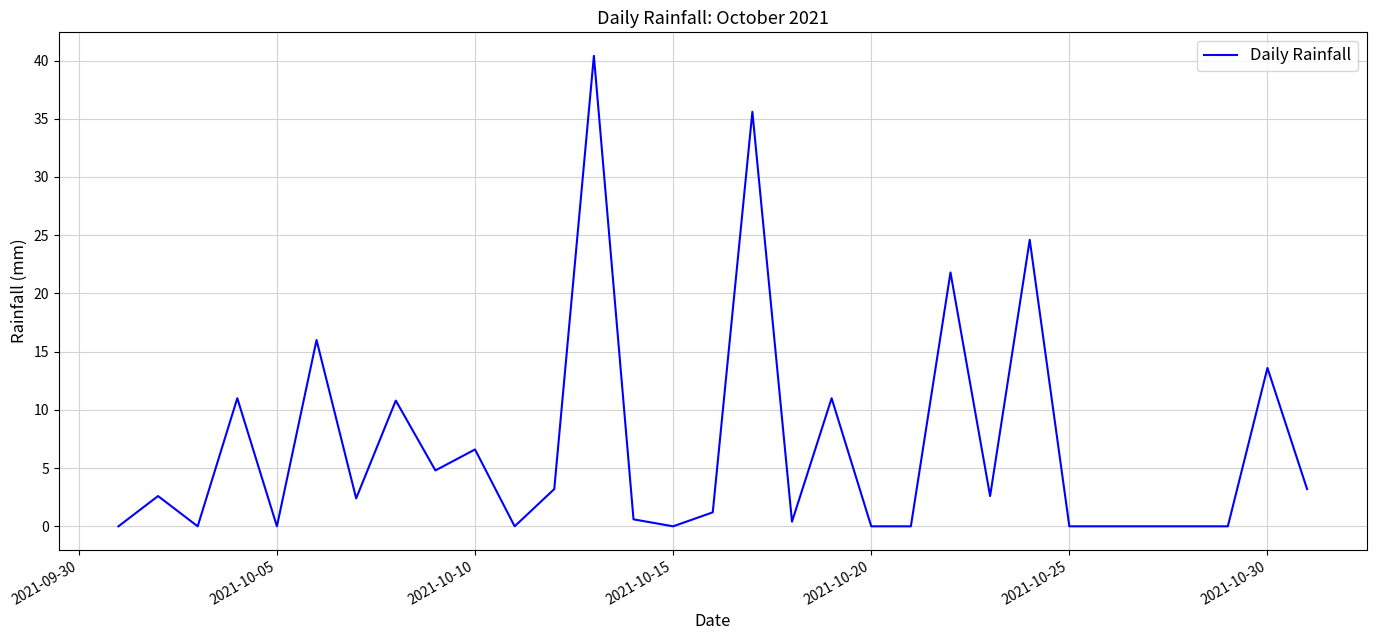

What is the difference between the second highest and minimum values?

35.6